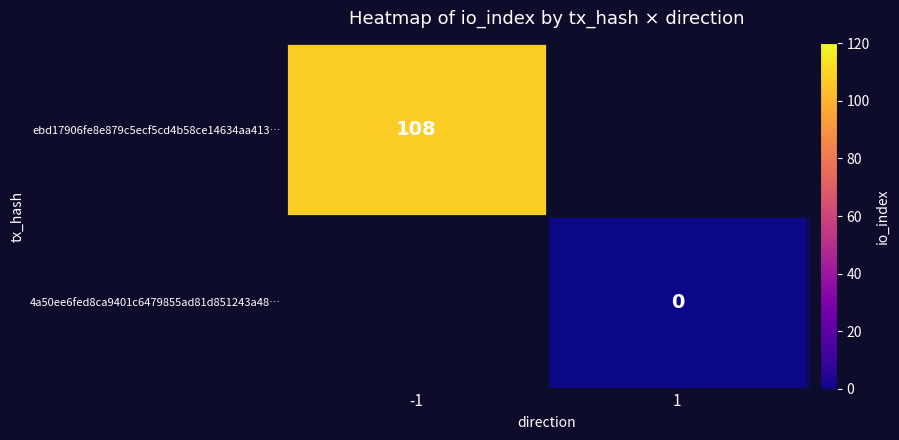

True or false: ebd17906fe8e879c5ecf5cd4b58ce14634aa413… has a value of 31 at -1.

False